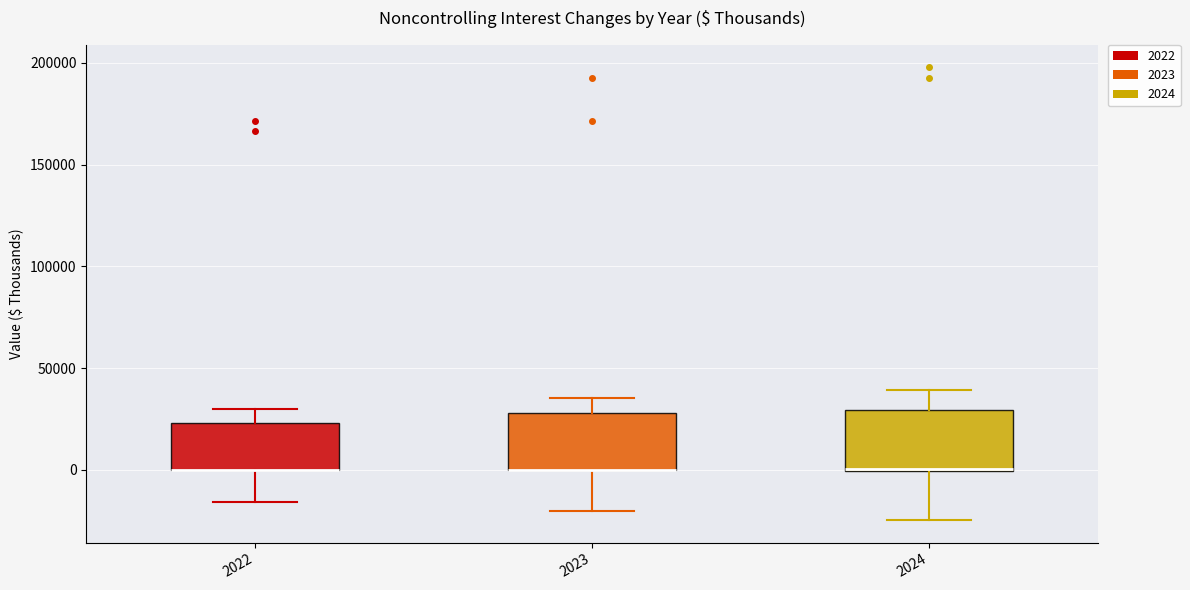

Reading left to right, read every box against the y-axis: the position of its median line, the range the box covers, and the ends of its whiskers. The values are not printed on the chart, so give them approximately, as read against the axis.

2022: median 0 (drawn on the box's lower edge), box 0 to 25000, whiskers -15000 to 30000
2023: median 0 (drawn on the box's lower edge), box 0 to 30000, whiskers -20000 to 35000
2024: median 0 (drawn on the box's lower edge), box 0 to 30000, whiskers -25000 to 40000